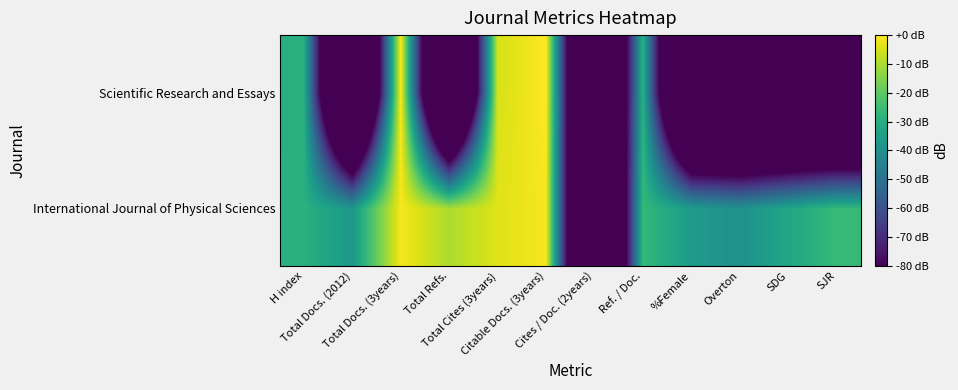

What is the difference between the highest and lowest values at Total Refs.?

173.3